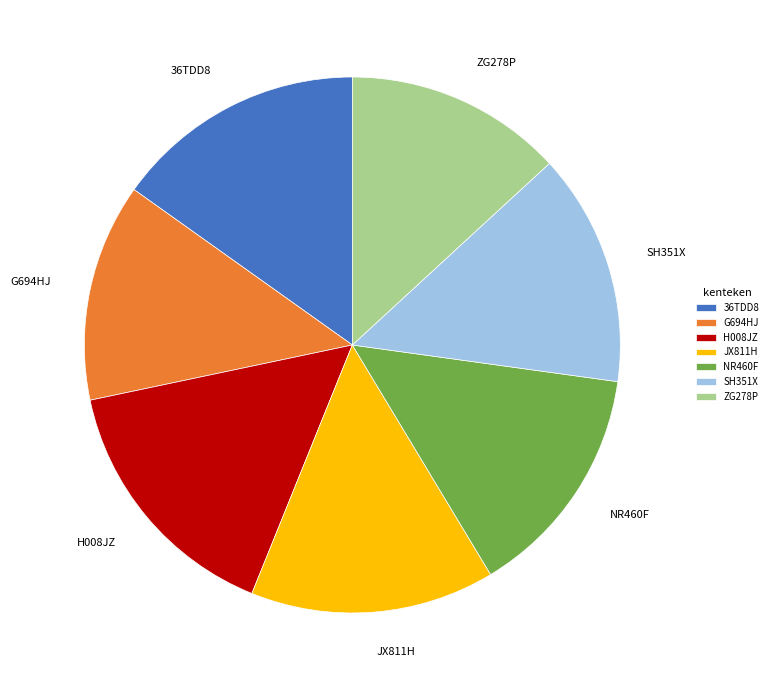

Combined, do G694HJ and 36TDD8 account for over 50%?

No